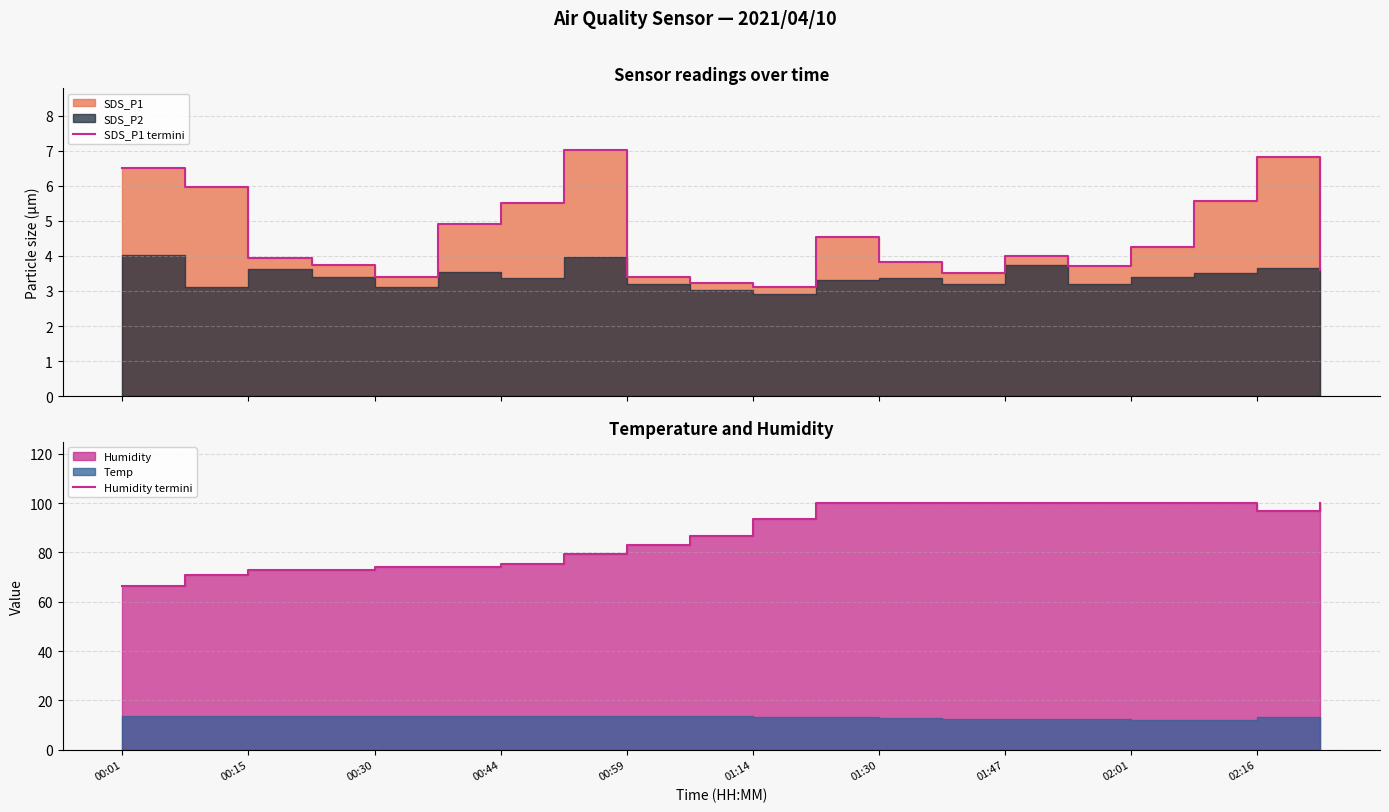

True or false: SDS_P1 termini and Humidity termini cross at least once.

False